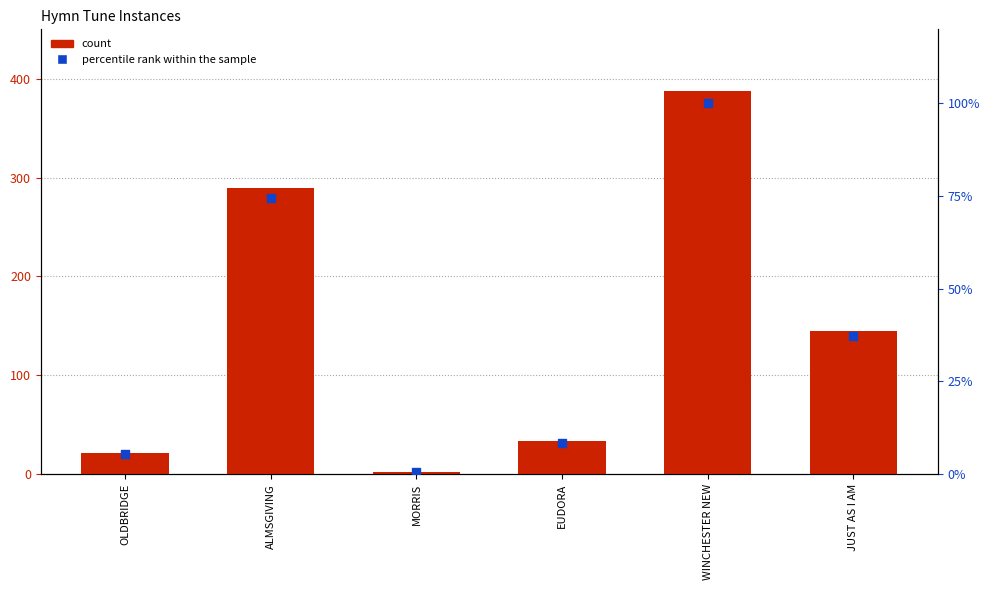

What are all the series names shown in the legend?

count, percentile rank within the sample